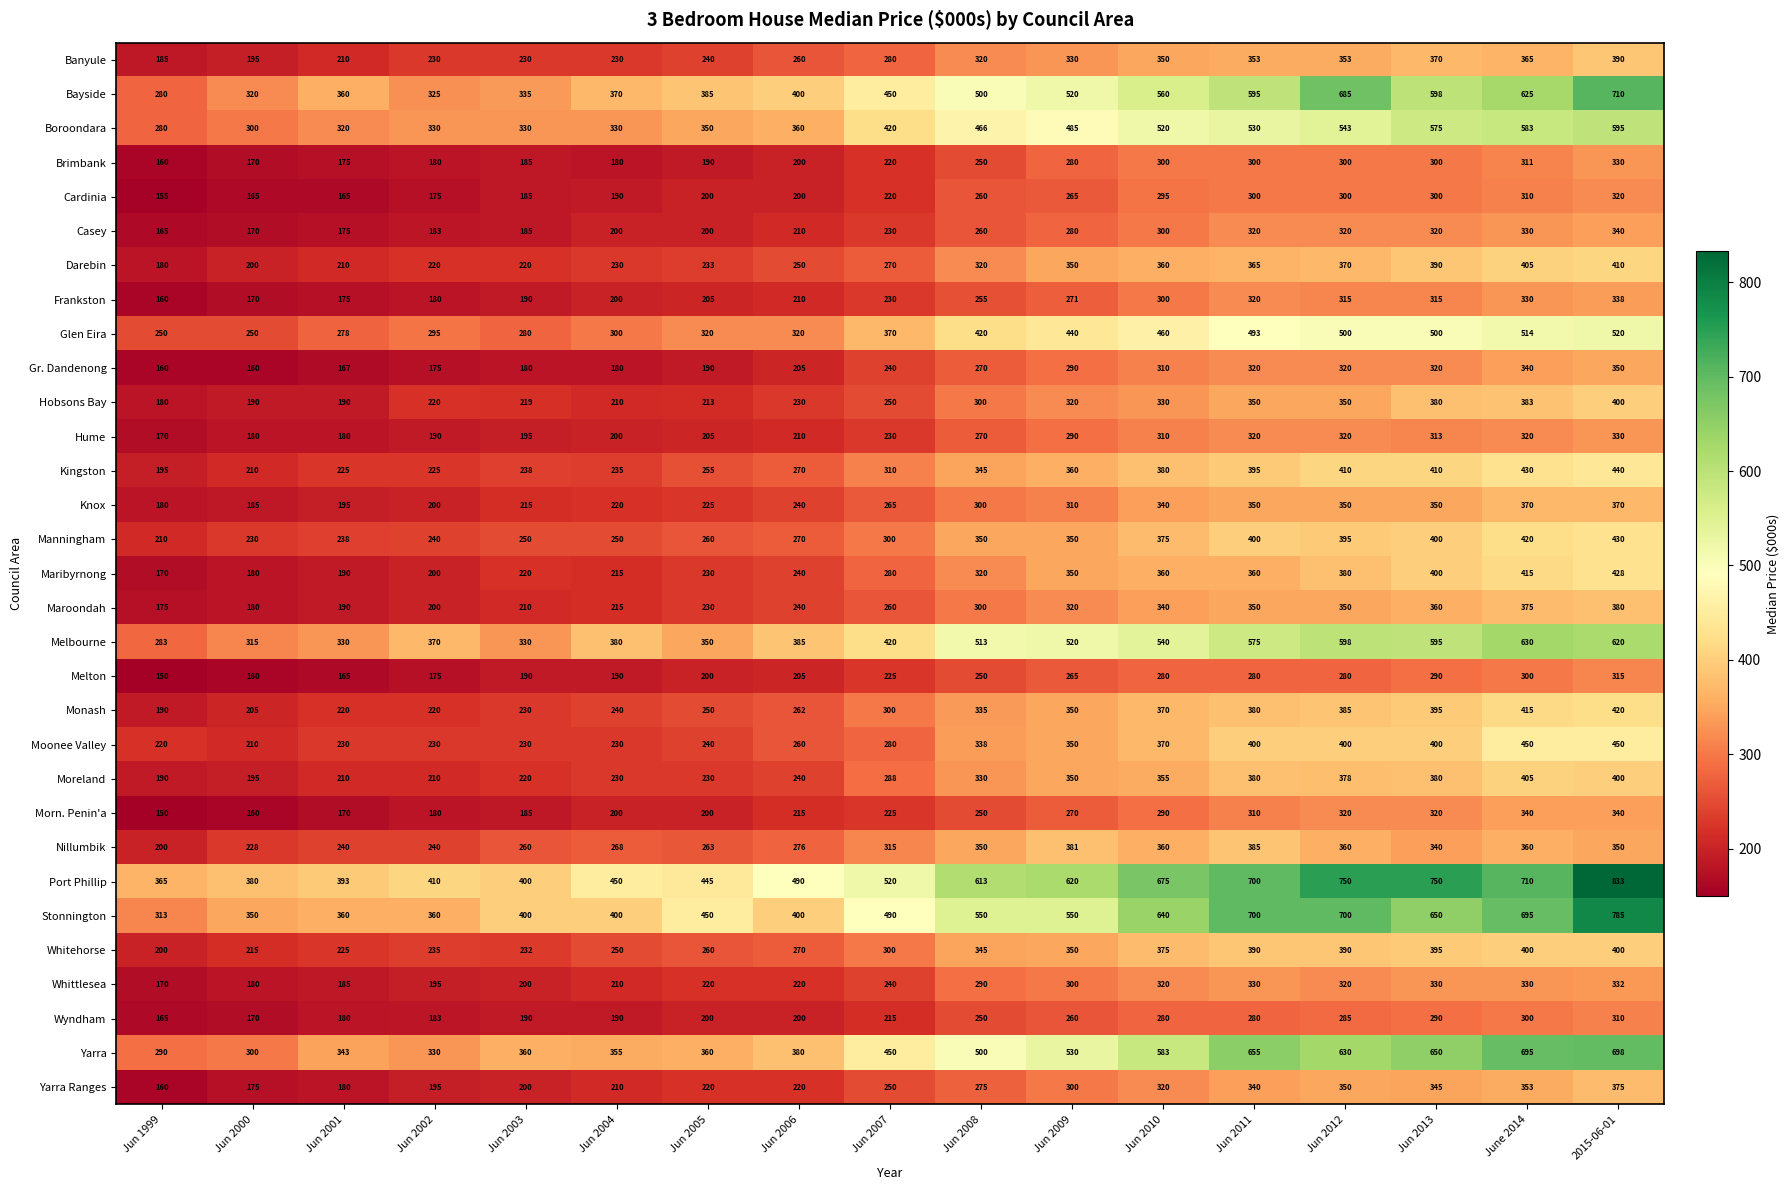

What is the sum of the Banyule values at Jun 2005 and Jun 2009?

570